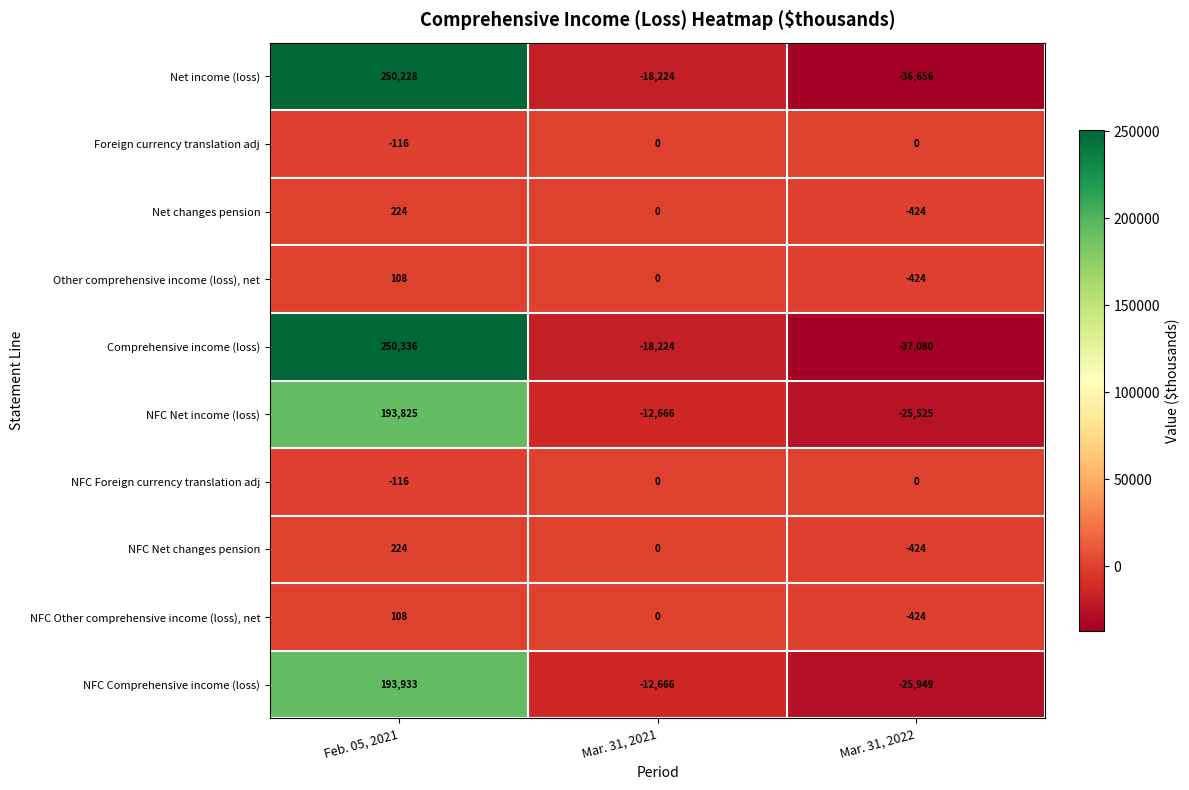

Reading left to right, what are all the values shown in this chart?

Net income (loss): 250228	-18224	-36656
Foreign currency translation adj: -116	0	0
Net changes pension: 224	0	-424
Other comprehensive income (loss), net: 108	0	-424
Comprehensive income (loss): 250336	-18224	-37080
NFC Net income (loss): 193825	-12666	-25525
NFC Foreign currency translation adj: -116	0	0
NFC Net changes pension: 224	0	-424
NFC Other comprehensive income (loss), net: 108	0	-424
NFC Comprehensive income (loss): 193933	-12666	-25949